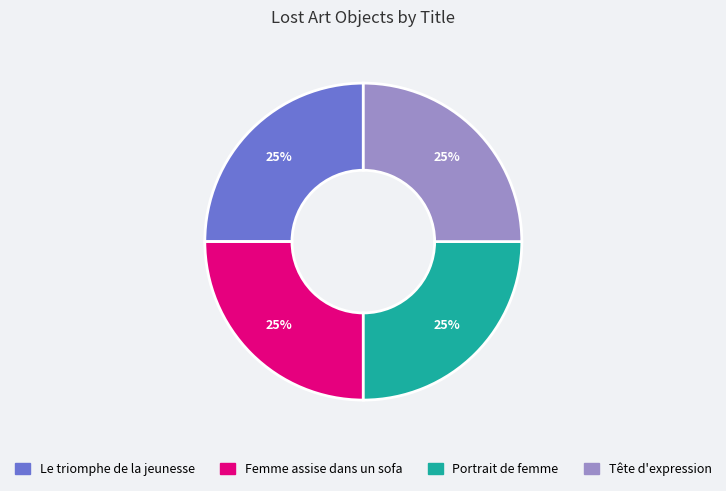

To the nearest percent, what is the combined percentage of Tête d'expression and Le triomphe de la jeunesse?

50%